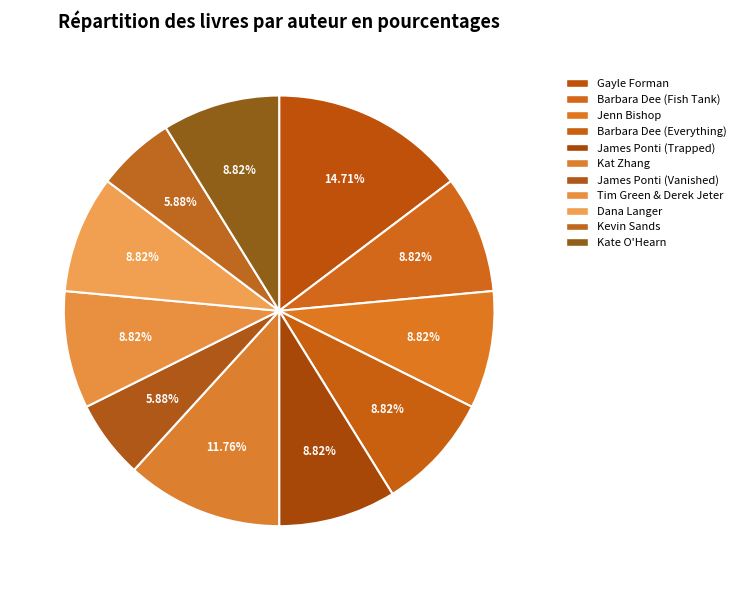

Which has a higher value, Barbara Dee (Everything) or Jenn Bishop?

Barbara Dee (Everything)